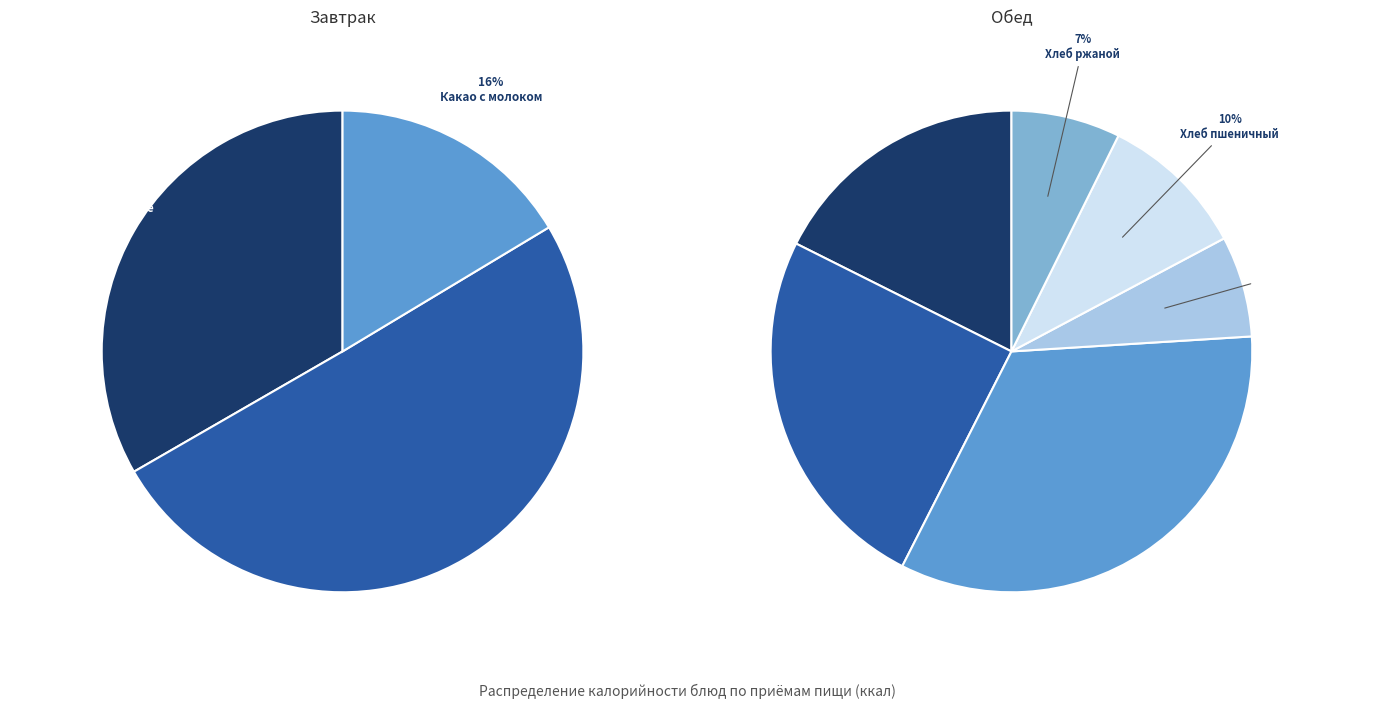

To the nearest percent, what is the combined percentage of Макароны, запеченные с яйцом and Какао с молоком?

22%